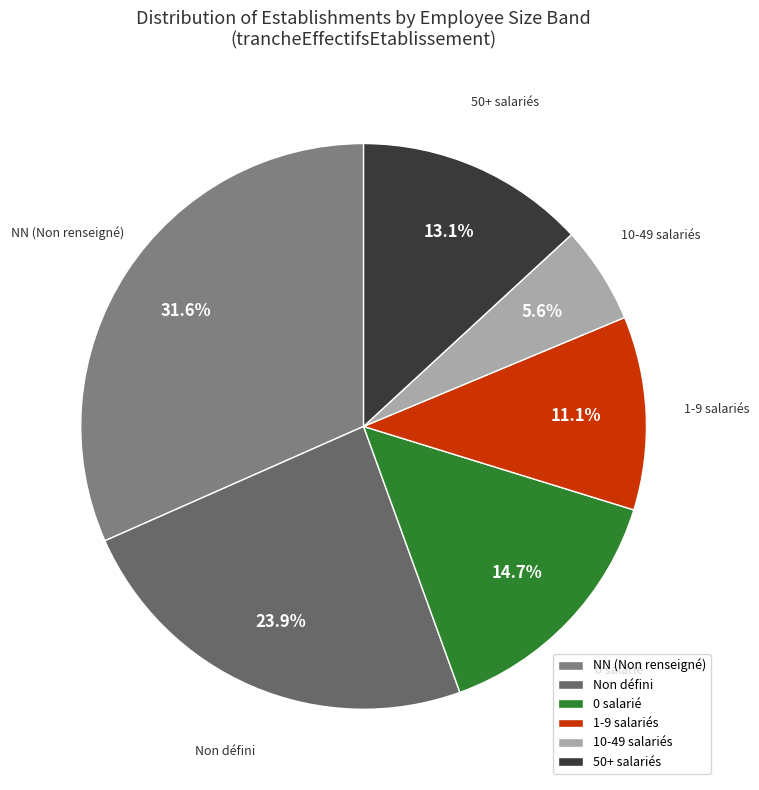

Is there any slice that represents more than half of the pie?

No